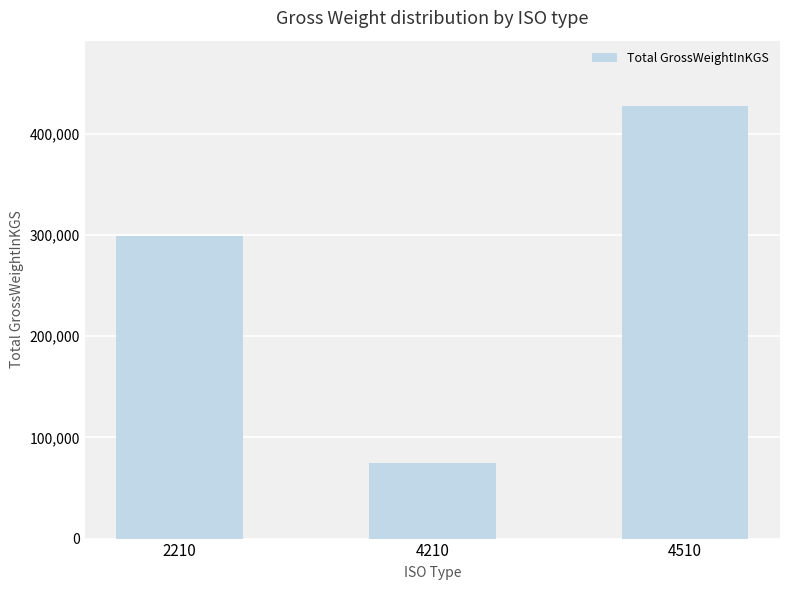

What is the sum of the values at 2210 and 4510?

726963